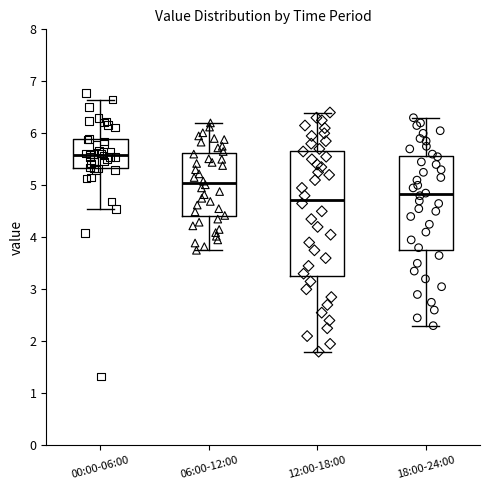

Reading left to right, read every box against the y-axis: the position of its median line, the range the box covers, and the ends of its whiskers. The values are not printed on the chart, so give them approximately, as read against the axis.

00:00-06:00: median 5.6, box 5.3 to 5.9, whiskers 4.5 to 6.7
06:00-12:00: median 5.0, box 4.4 to 5.6, whiskers 3.8 to 6.2
12:00-18:00: median 4.7, box 3.3 to 5.7, whiskers 1.8 to 6.4
18:00-24:00: median 4.8, box 3.8 to 5.6, whiskers 2.3 to 6.3